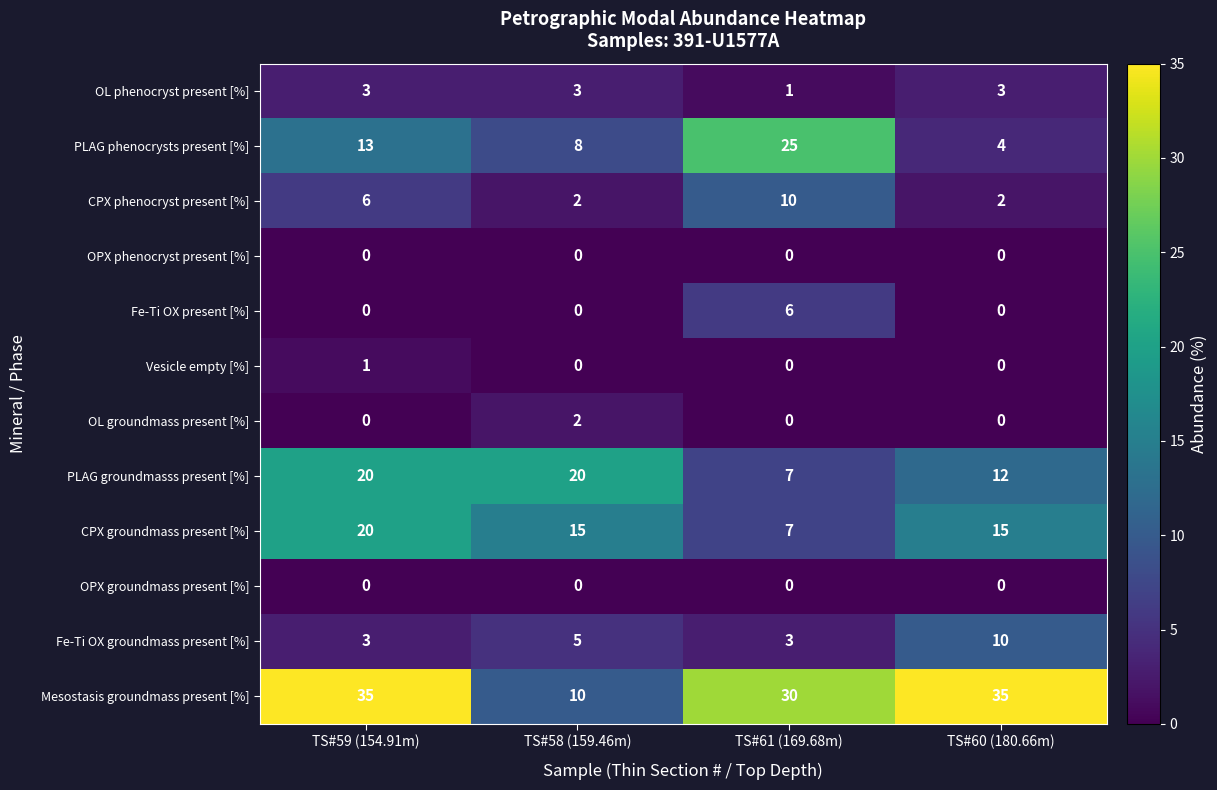

How many categories are shown in the chart?

4